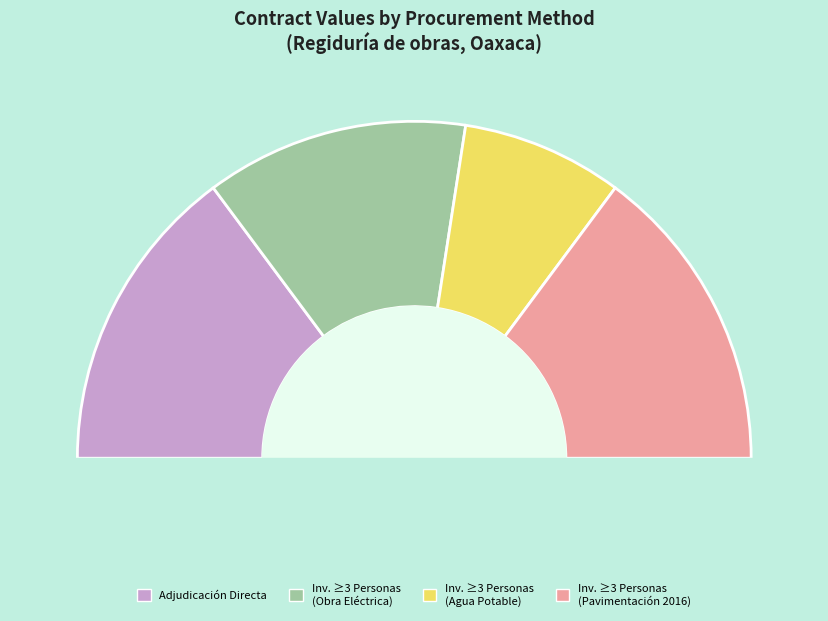

What is the largest slice in the pie chart?

Adjudicación Directa Federal